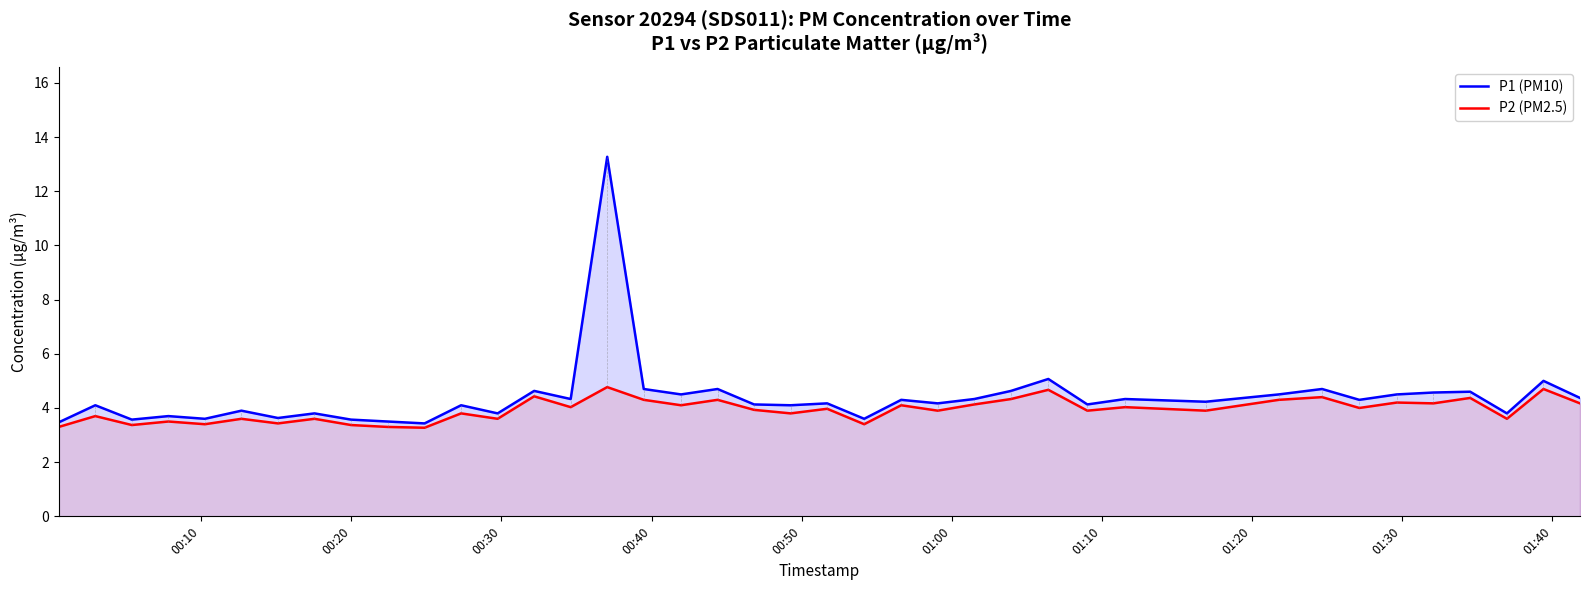

Reading left to right, list all the values displayed in this chart.

P1 (PM10): 3.5	4.1	3.6	3.7	3.6	3.9	3.6	3.8	3.6	3.5	3.4	4.1	3.8	4.6	4.3	13.3	4.7	4.5	4.7	4.1	4.1	4.2	3.6	4.3	4.2	4.3	4.6	5.1	4.1	4.3	4.2	4.5	4.7	4.3	4.5	4.6	4.6	3.8	5.0	4.4
P2 (PM2.5): 3.3	3.7	3.4	3.5	3.4	3.6	3.4	3.6	3.4	3.3	3.3	3.8	3.6	4.4	4.0	4.8	4.3	4.1	4.3	3.9	3.8	4.0	3.4	4.1	3.9	4.1	4.3	4.7	3.9	4.0	3.9	4.3	4.4	4.0	4.2	4.2	4.4	3.6	4.7	4.2